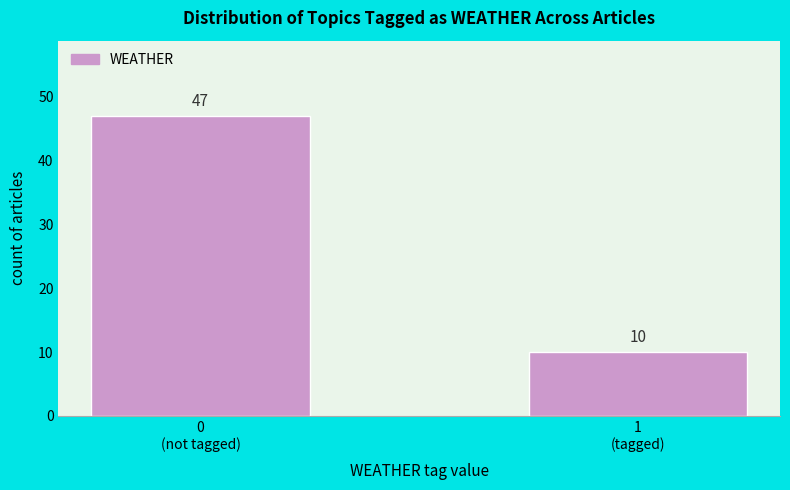

Reading left to right, transcribe all the data shown in this chart.

47	10